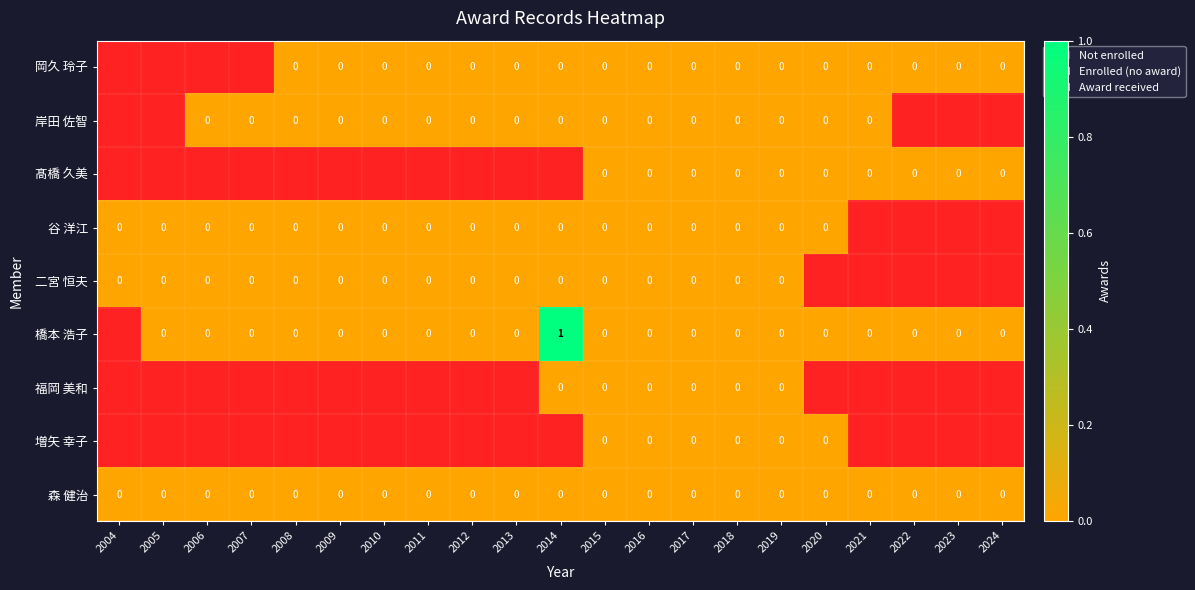

Rank the series by their average value, from highest to lowest.

岡久 玲子, 岸田 佐智, 髙橋 久美, 谷 洋江, 二宮 恒夫, 橋本 浩子, 福岡 美和, 増矢 幸子, 森 健治